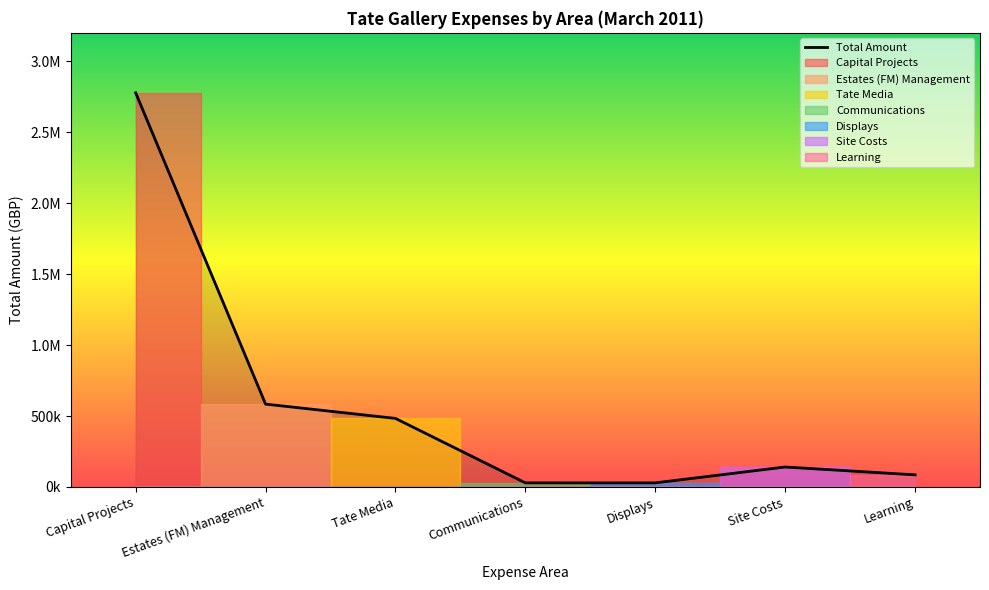

How many points are lower than both their immediate neighbors (excluding endpoints)?

1